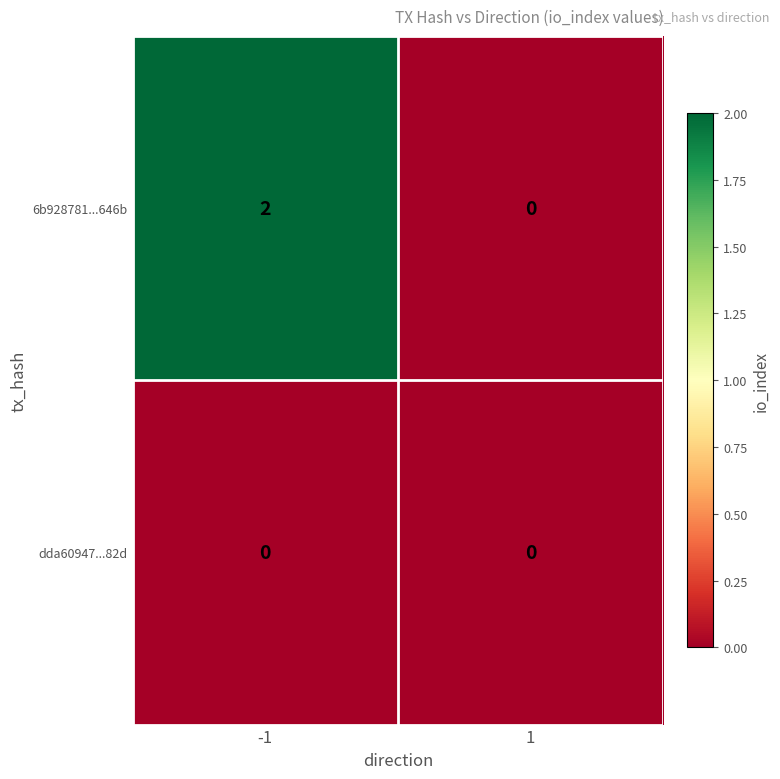

The 6b928781...646b series shows 2 at -1. True or false?

True